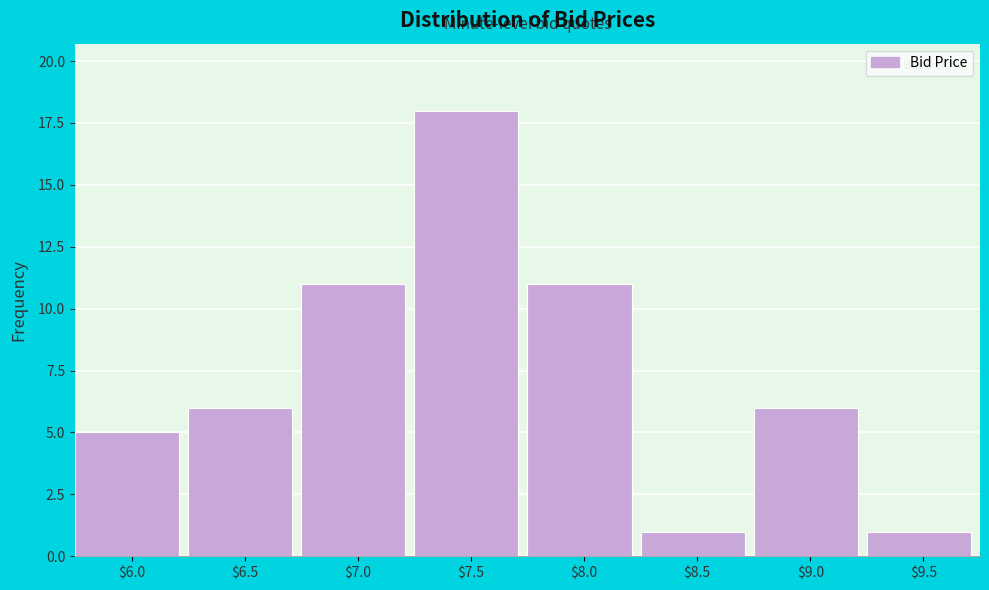

Reading left to right, transcribe all the data shown in this chart.

5	6	11	18	11	1	6	1